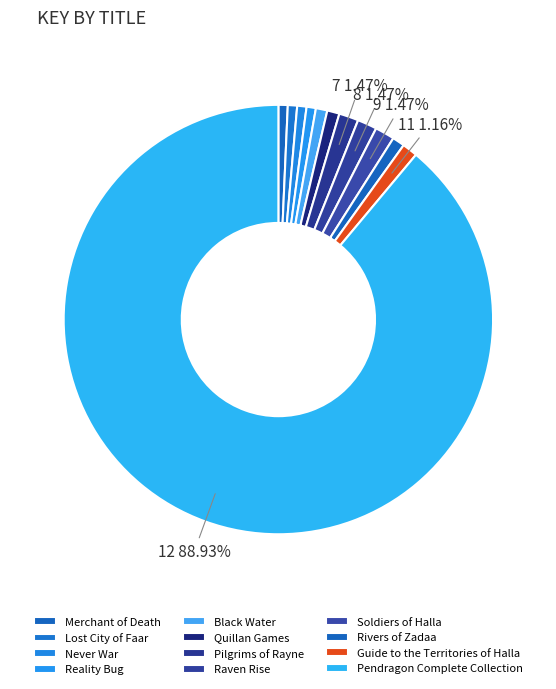

How many slices are in this pie chart?

12